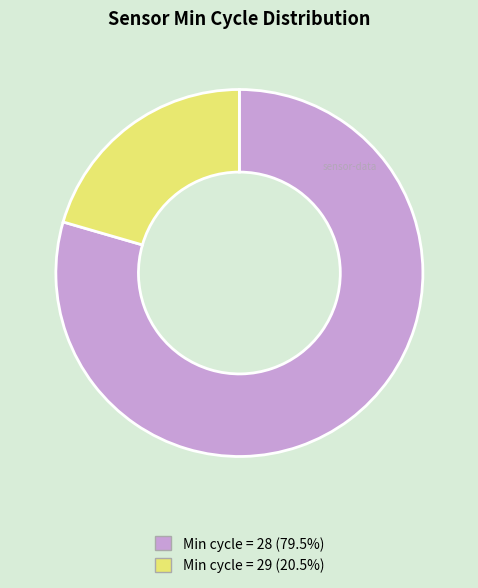

How many slices are in this pie chart?

2